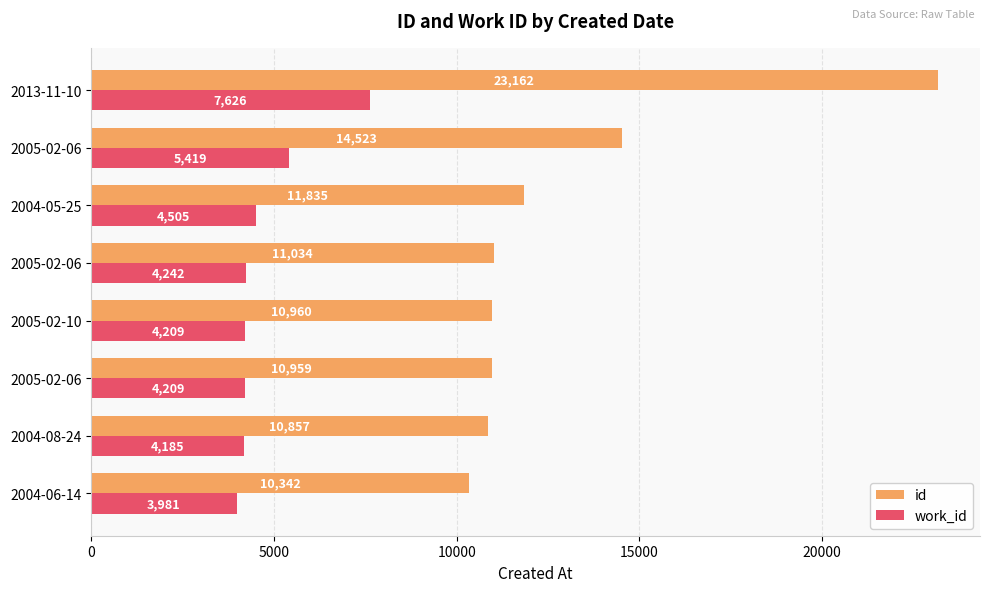

What are all the series names shown in the legend?

id, work_id